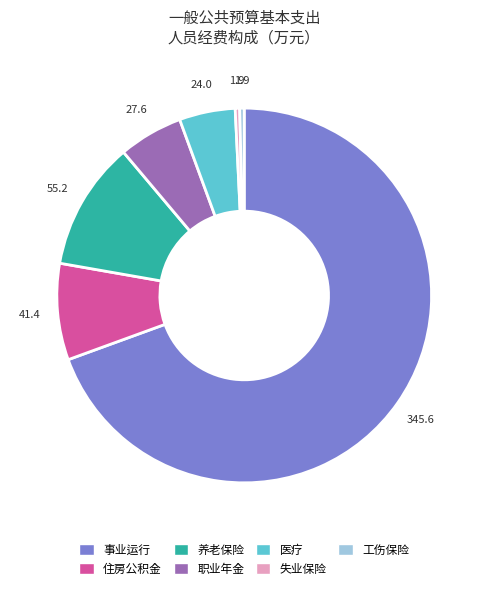

Is there a majority slice in this chart?

Yes